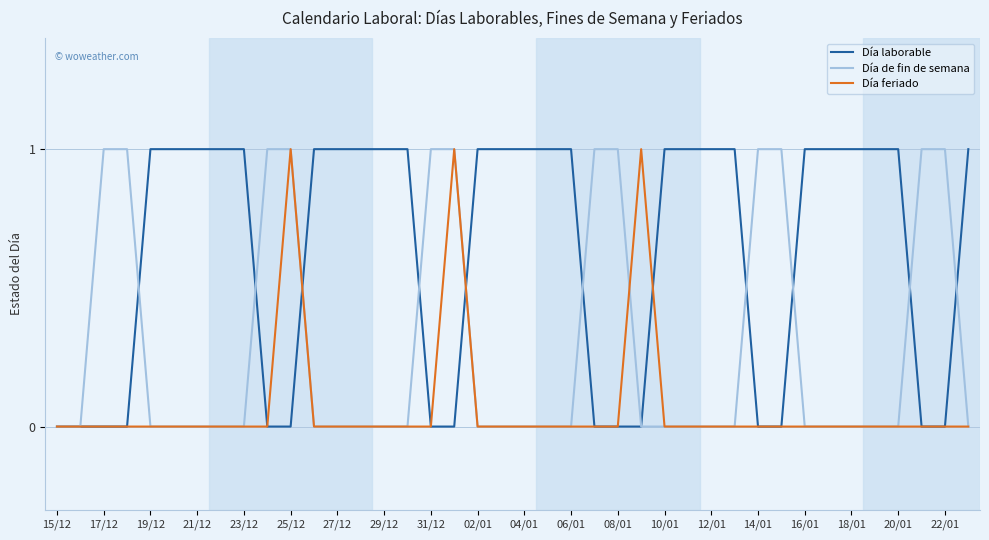

How many lines are shown in the chart?

3